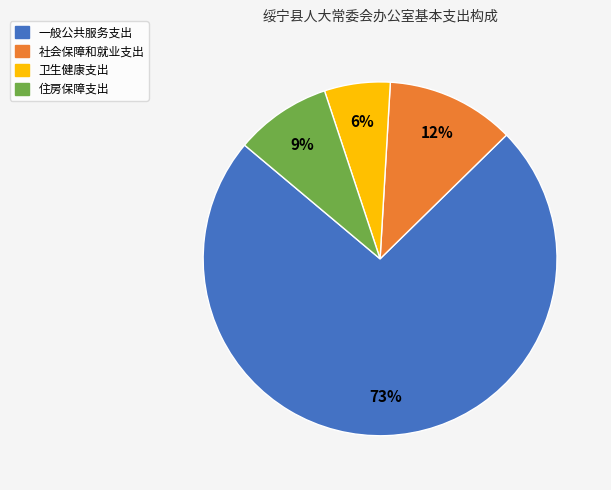

The 住房保障支出 slice represents 9% of the pie. True or false?

True